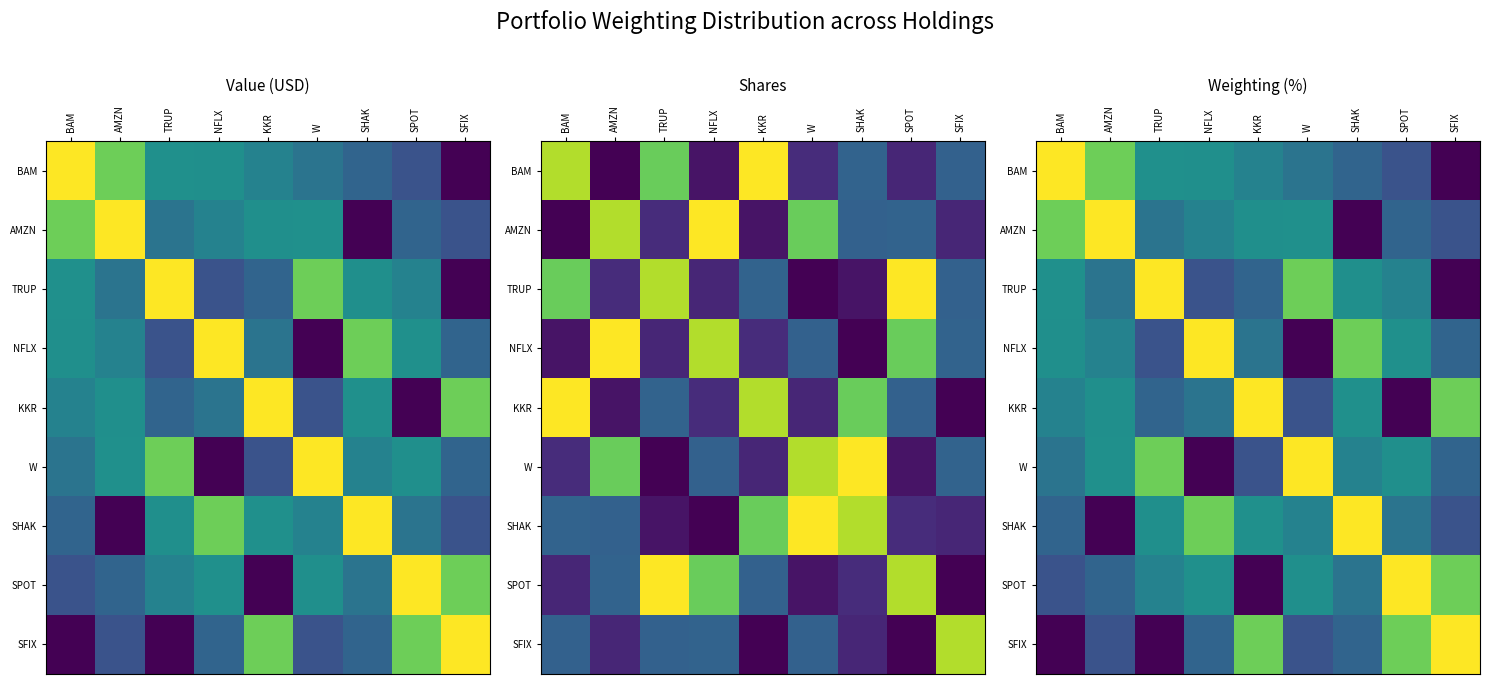

Count the number of data series in this chart.

9